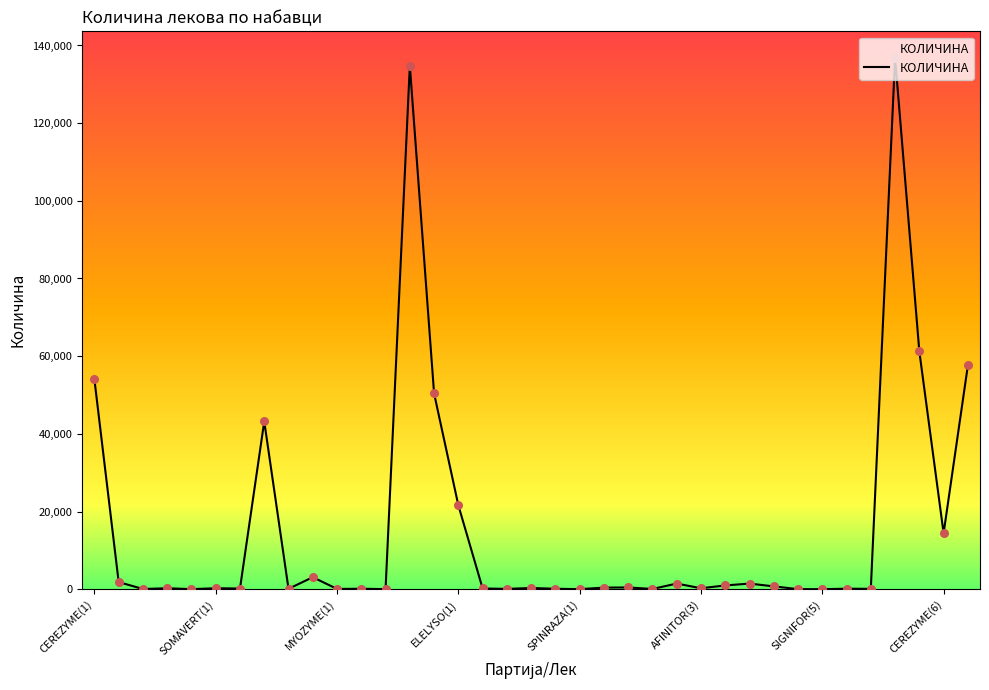

What is the difference between the maximum and minimum values?

136798